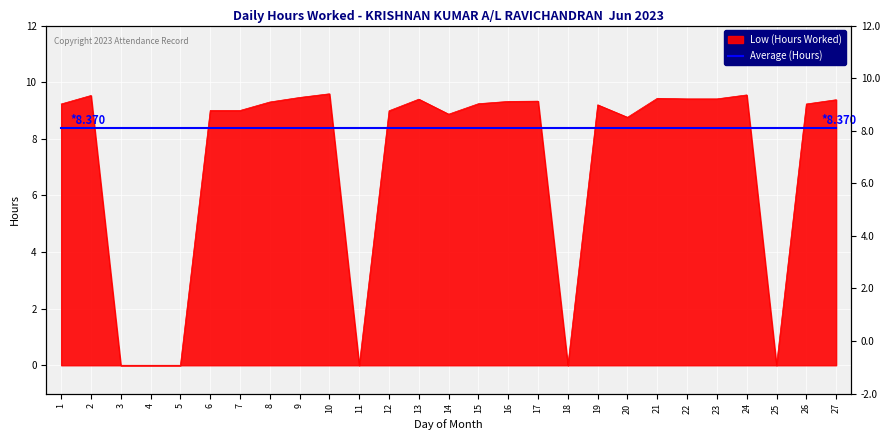

How many interior local valleys (lower than both neighbors) does the data have?

5